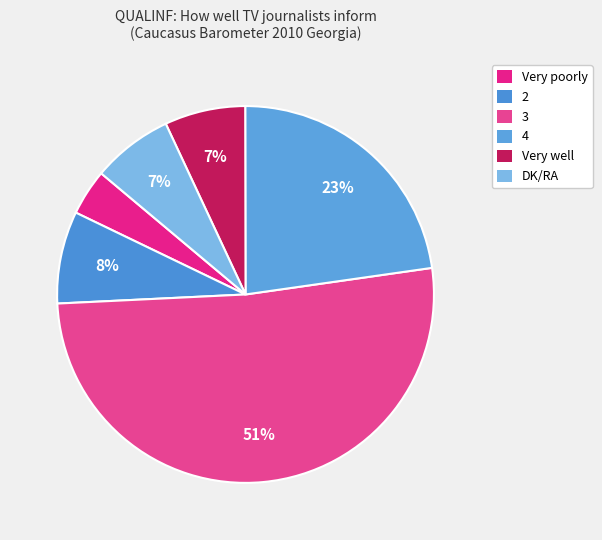

Does Very well represent more than half of the total?

No